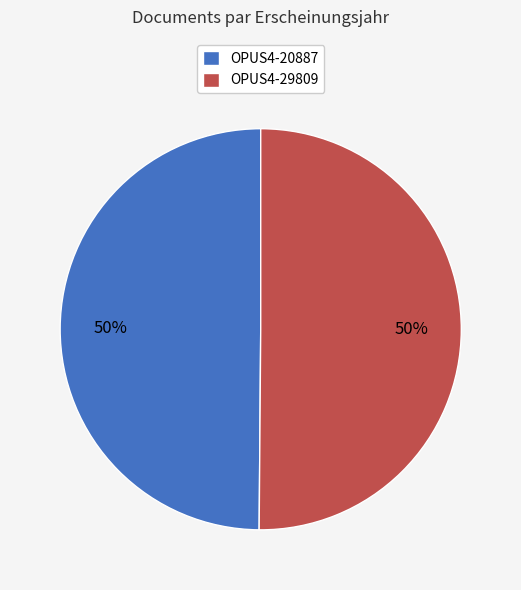

What is the ratio of the value at OPUS4-29809 to the value at OPUS4-20887?

1.0